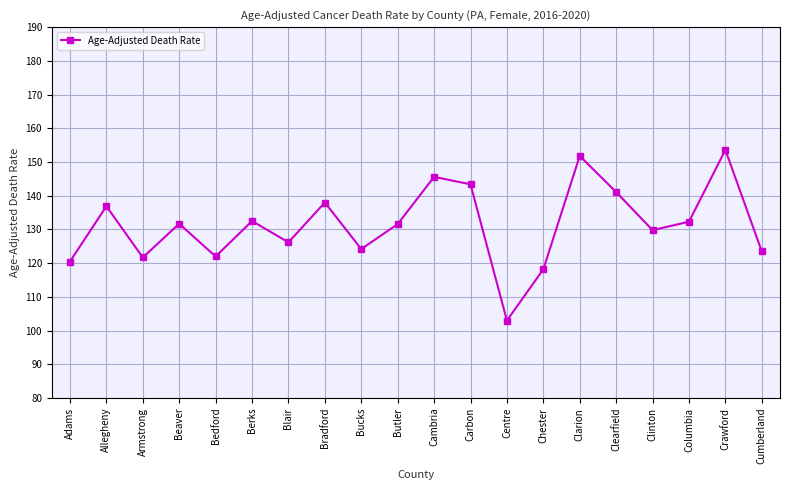

How many lines are shown in the chart?

1